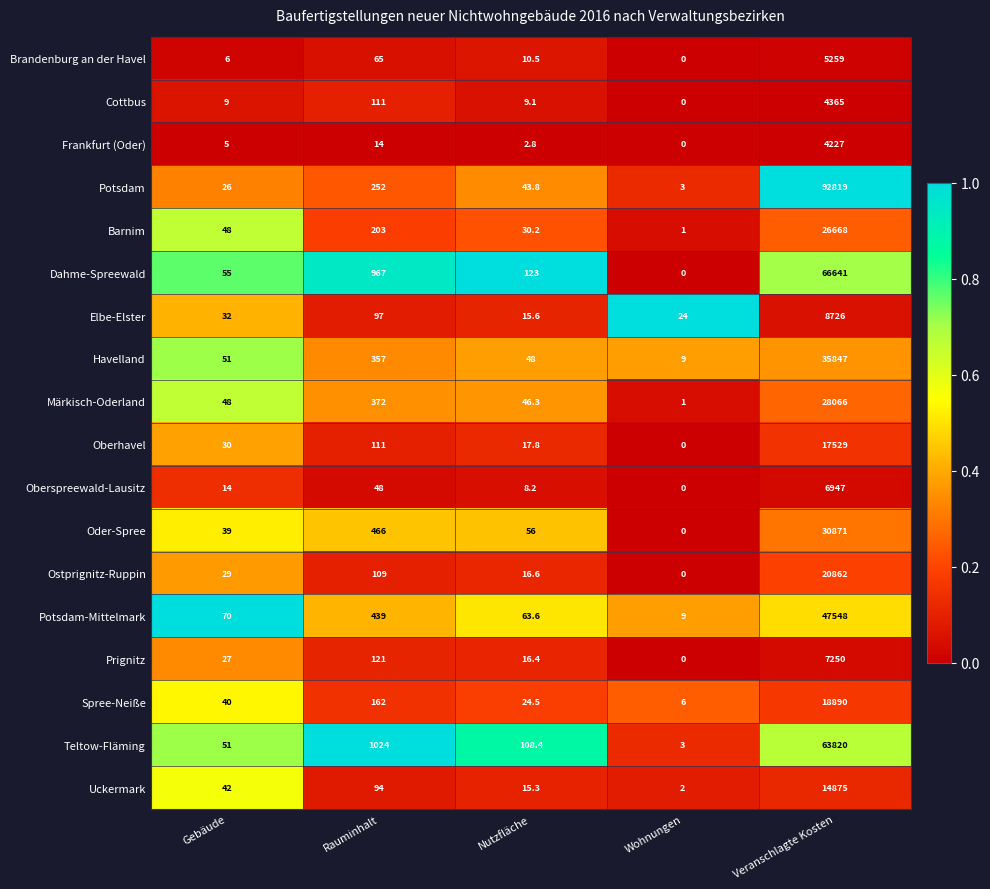

What is the difference between the highest and lowest values at Rauminhalt?

1010.0